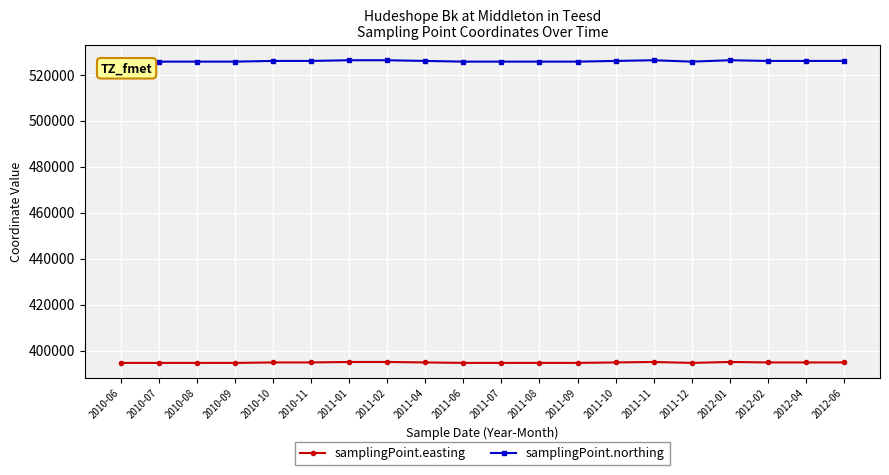

Is it true that samplingPoint.easting equals 104777 at 2010-07?

False